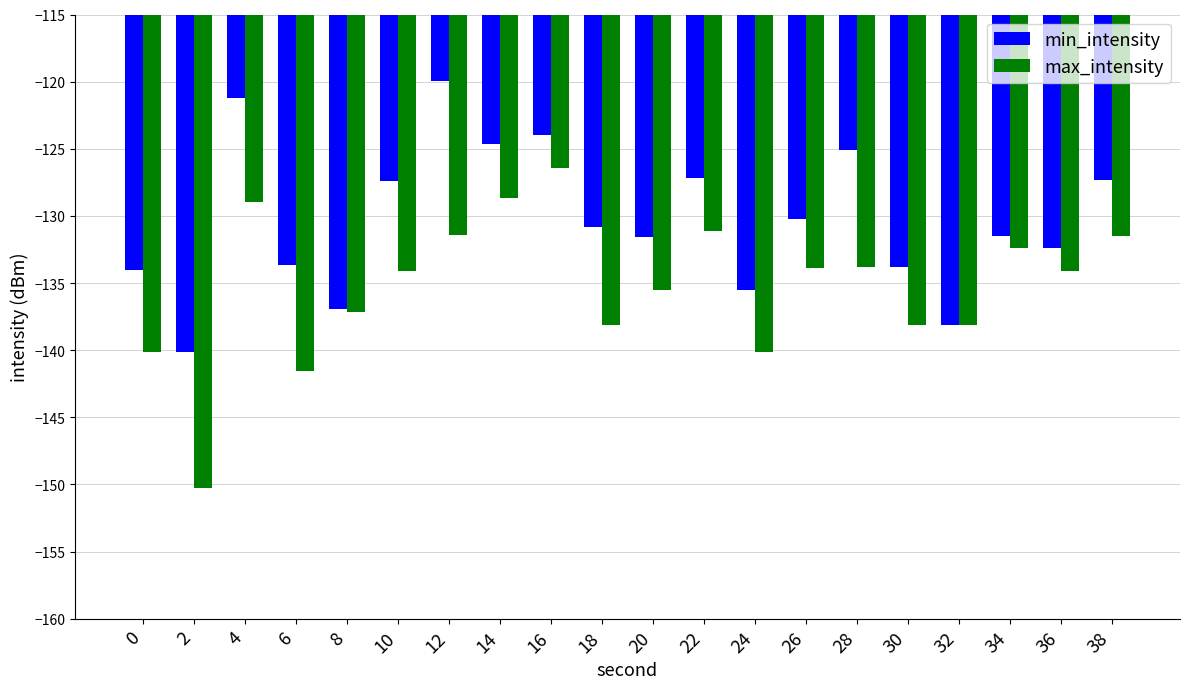

What is the difference between the maximum and second lowest values in the max_intensity series?

15.1